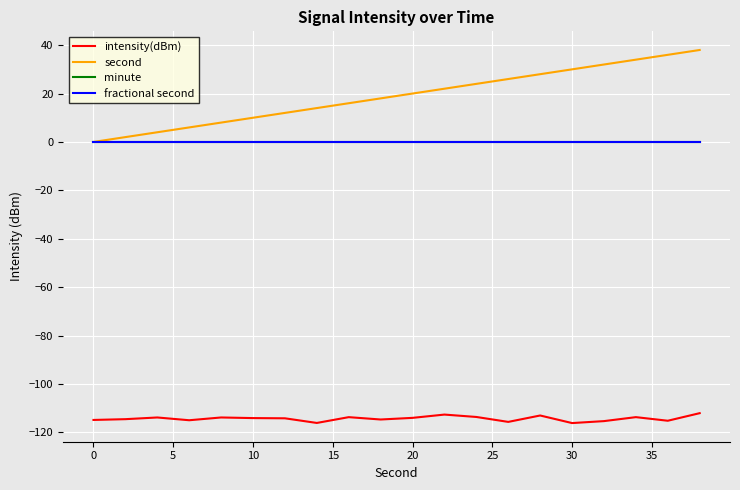

What is the minimum value shown in the chart?

-116.2